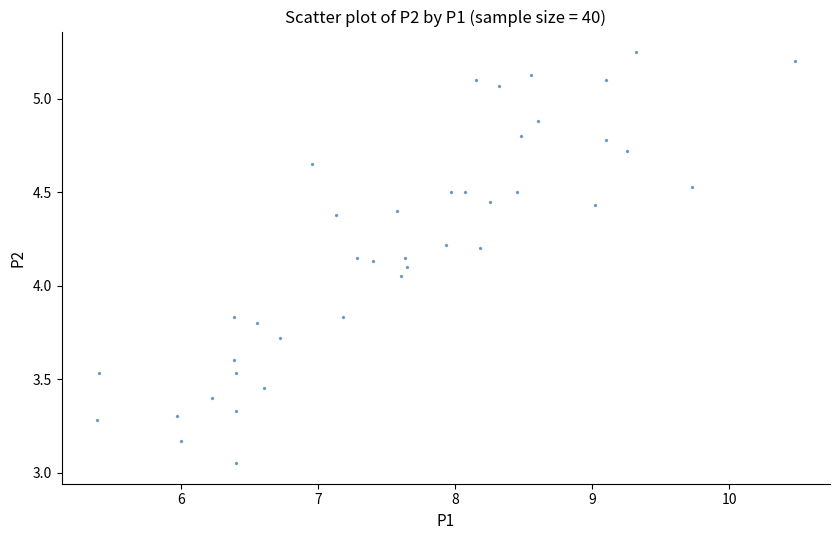

What is the range of Y values (max minus min)?

2.2